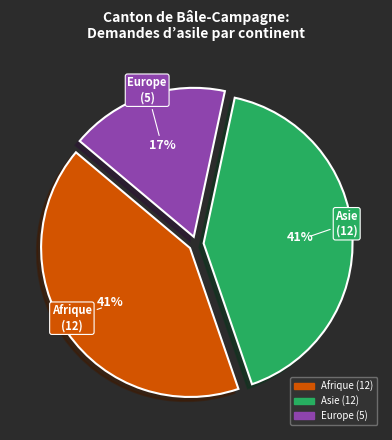

Approximately how many times larger is the value at Asie compared to Afrique?

1.0